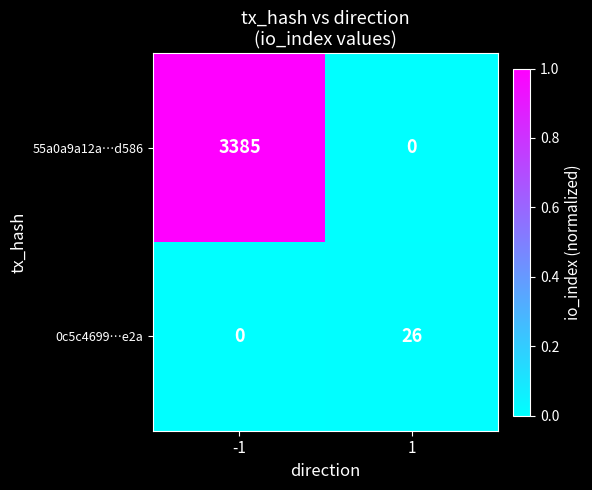

What is the average value of the 0c5c4699…e2a series?

13